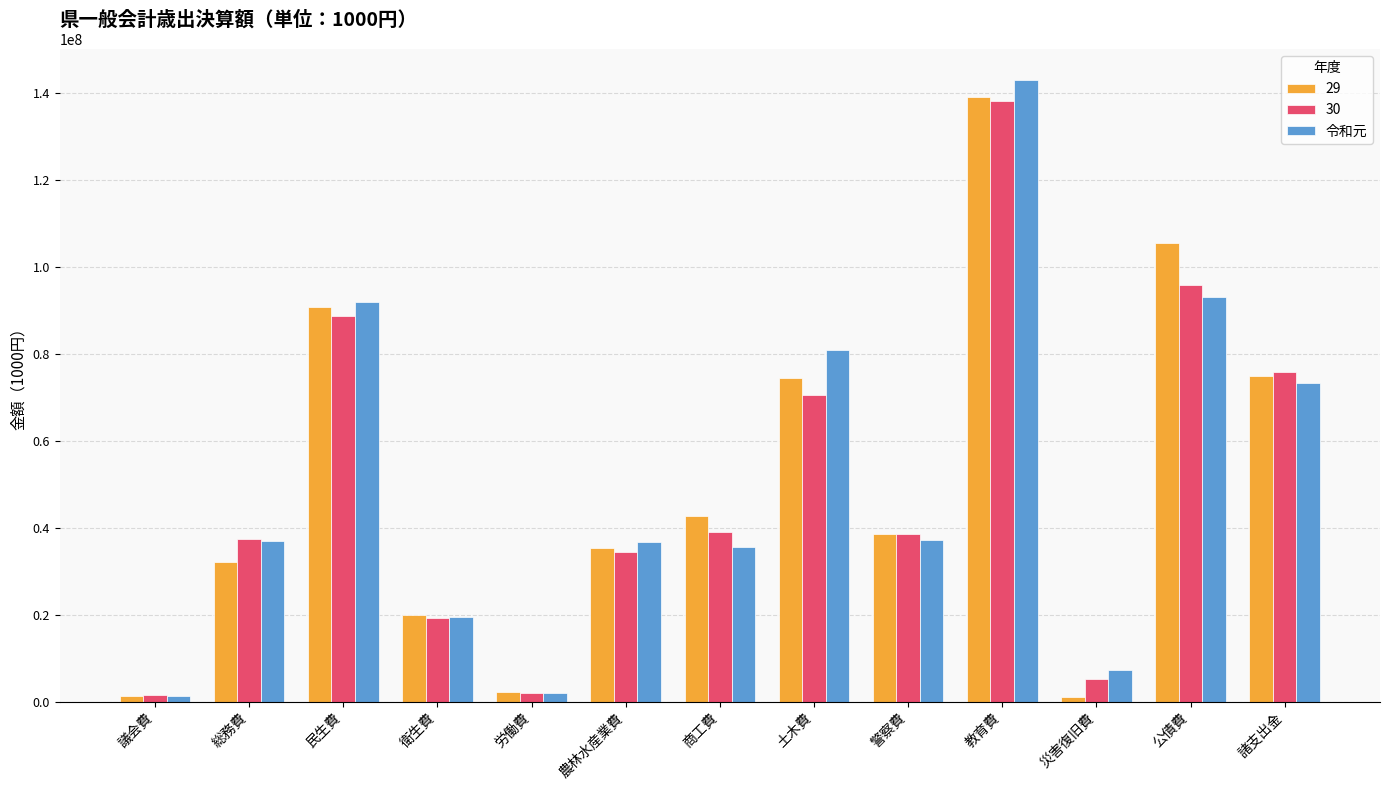

Between 公債費 and 諸支出金, which series saw the biggest shift?

29